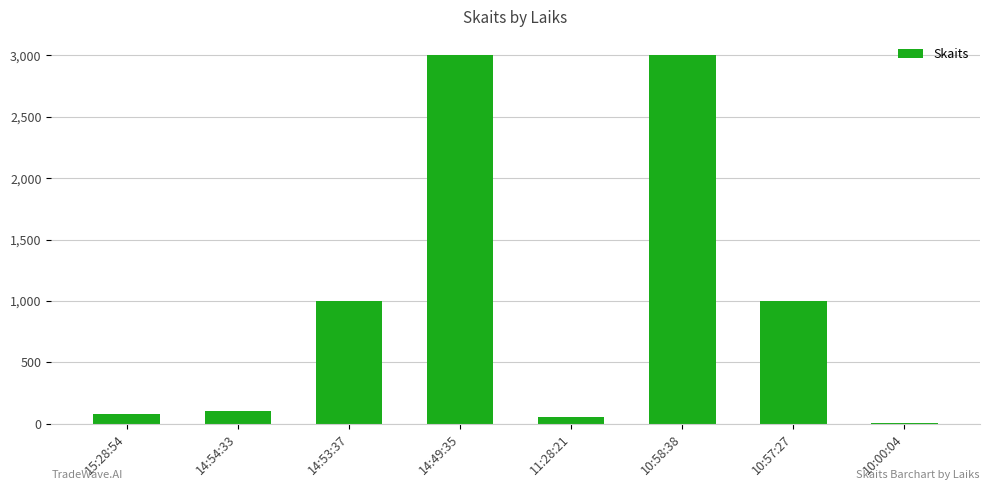

Is it true that the value at 14:49:35 is 4692?

False